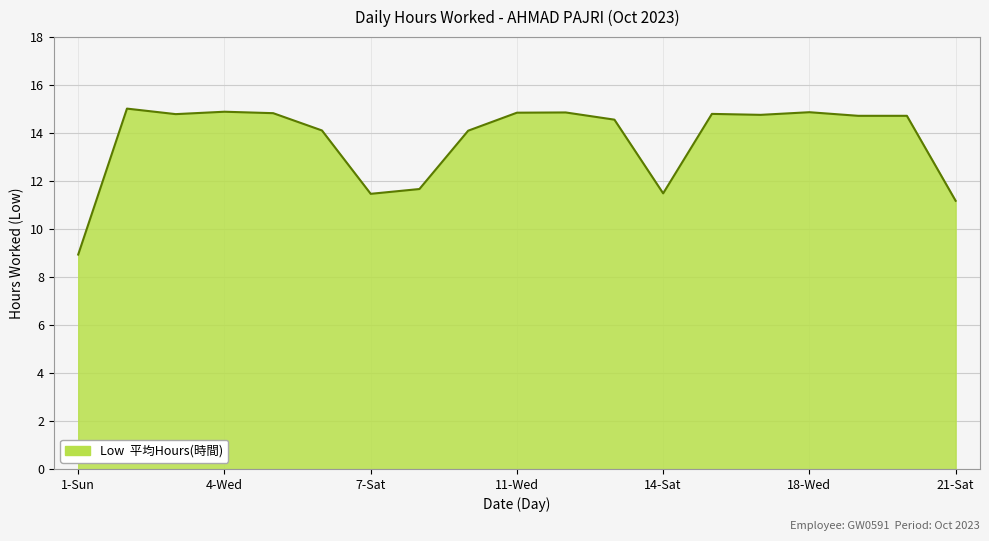

What is the greatest value displayed?

15.0